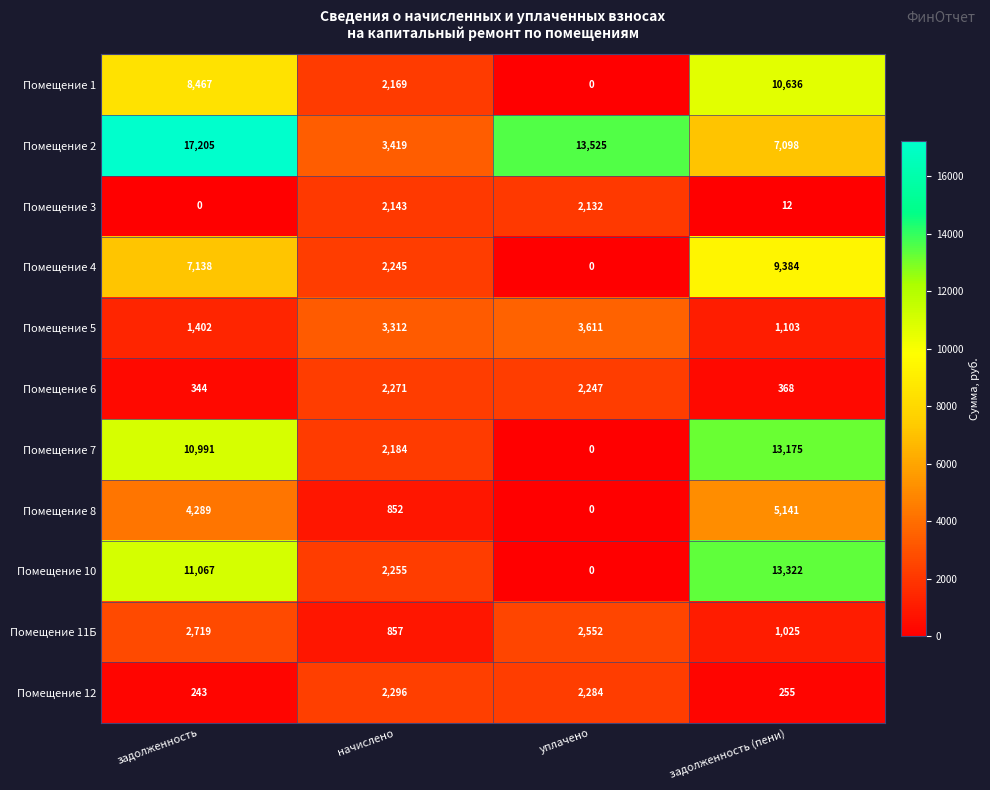

How many data points does each series have?

4